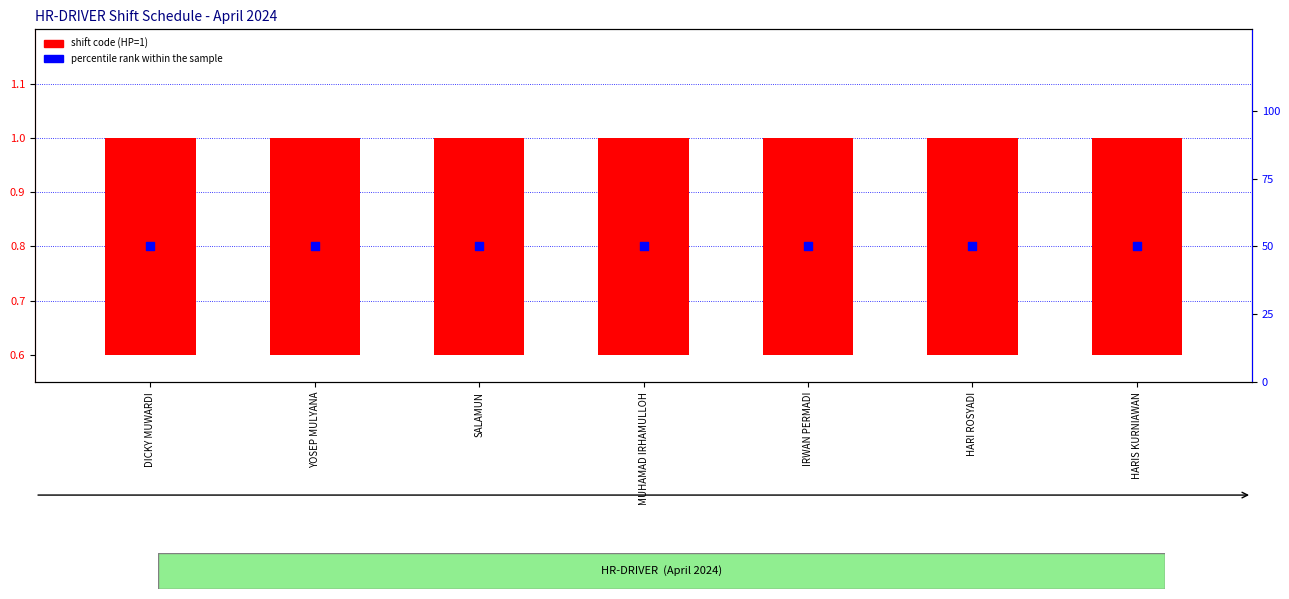

Which series reaches the maximum Y coordinate?

percentile rank within the sample